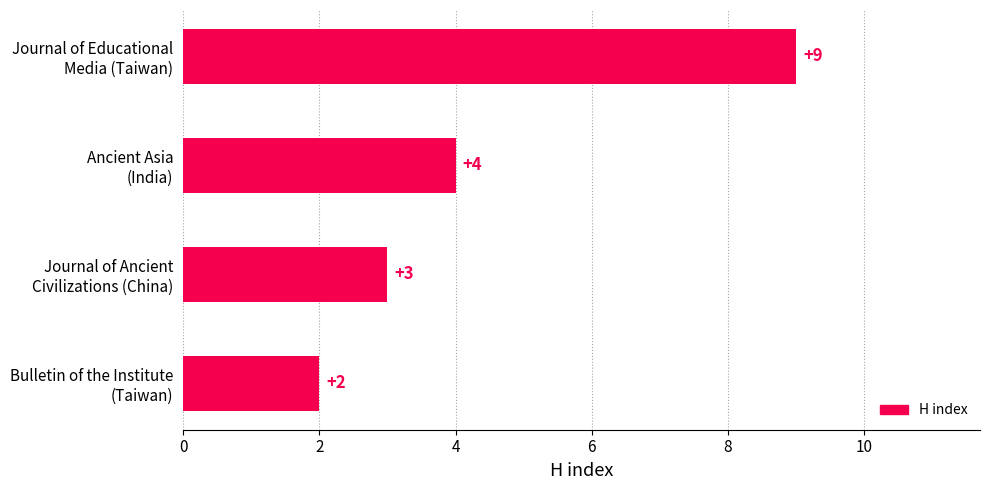

What is the difference between the maximum and minimum values?

7